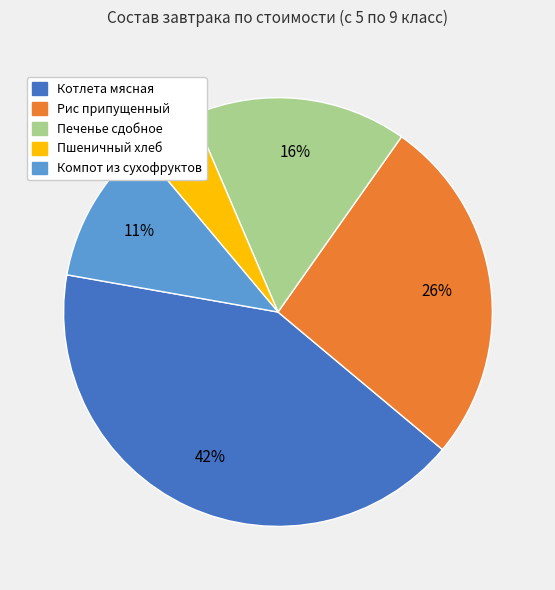

Which slice is the smallest?

Пшеничный хлеб